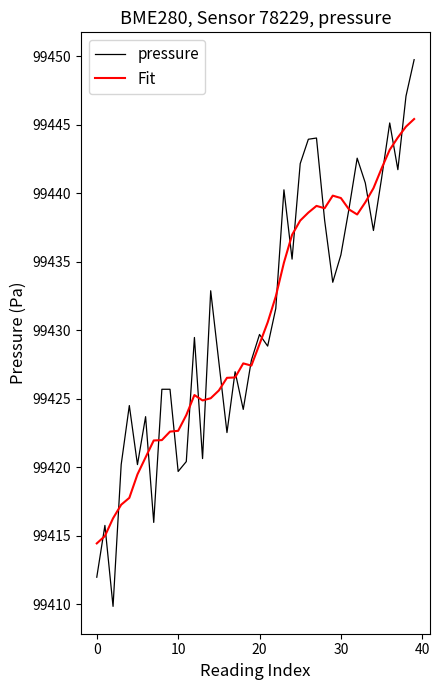

Rank the series by their maximum value, from lowest to highest.

Fit, pressure